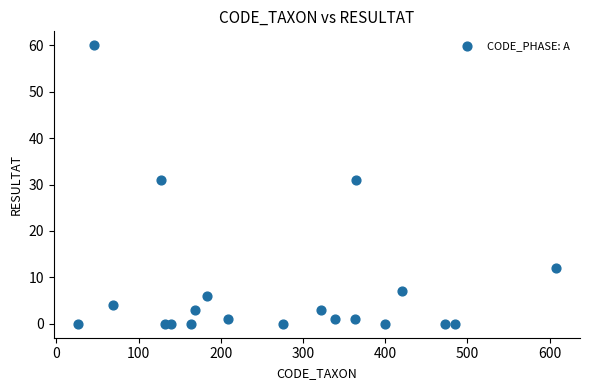

What is the range of Y values (max minus min)?

60